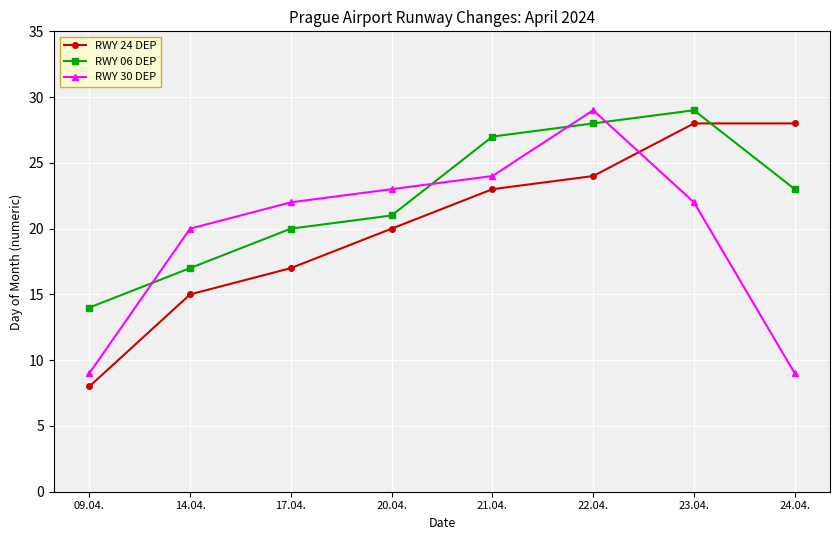

What is the label of the 1st point from the right?

24.04.